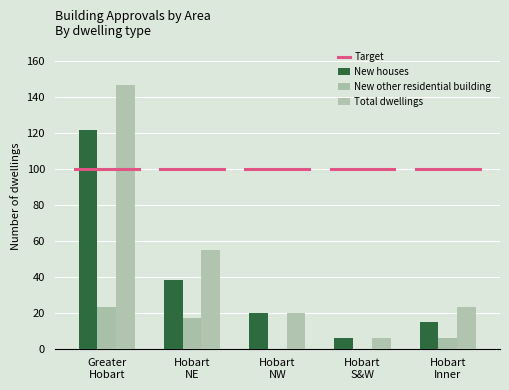

What is the difference between the maximum and minimum values in the New other residential building series?

23